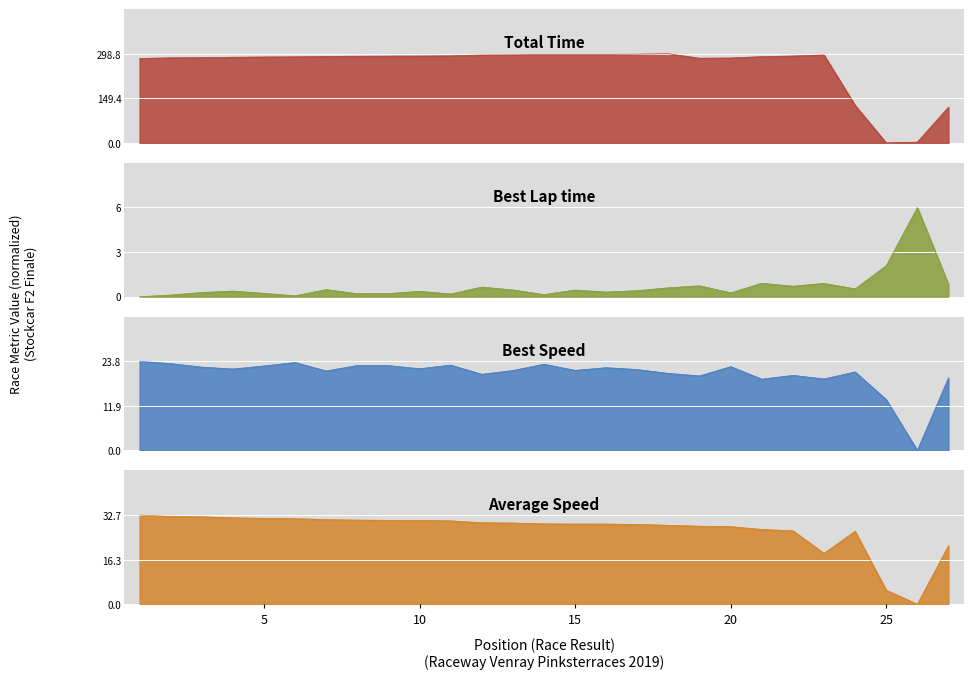

Reading right to left, transcribe all the data shown in this chart.

Total Time: 119.8	2.7	0.0	125.8	294.8	291.3	289.1	284.7	284.0	298.8	297.4	296.7	296.7	296.5	295.2	294.7	291.8	291.2	290.9	290.6	289.8	288.5	288.0	287.1	285.6	285.1	283.1
Best Lap time: 0.8	6.0	2.1	0.5	0.9	0.7	0.9	0.3	0.7	0.6	0.4	0.3	0.4	0.1	0.5	0.6	0.2	0.4	0.2	0.2	0.5	0.1	0.2	0.4	0.3	0.1	0.0
Best Speed: 19.4	0.0	13.6	21.0	19.1	20.1	19.1	22.4	19.9	20.6	21.6	22.1	21.4	23.1	21.4	20.4	22.8	21.9	22.7	22.7	21.3	23.5	22.6	21.8	22.3	23.2	23.8
Average Speed: 21.4	0.0	5.1	26.7	18.7	26.9	27.4	28.5	28.6	28.9	29.3	29.4	29.4	29.5	29.8	29.9	30.6	30.7	30.8	30.9	31.0	31.4	31.5	31.7	32.1	32.2	32.7